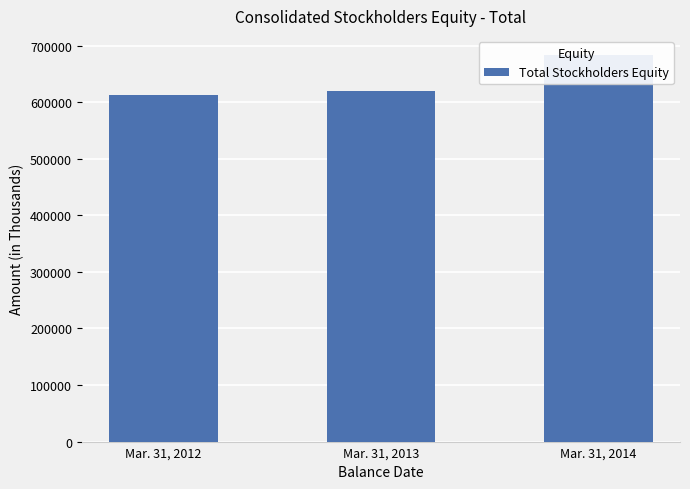

Reading left to right, list all the values displayed in this chart.

611855	619368	682857